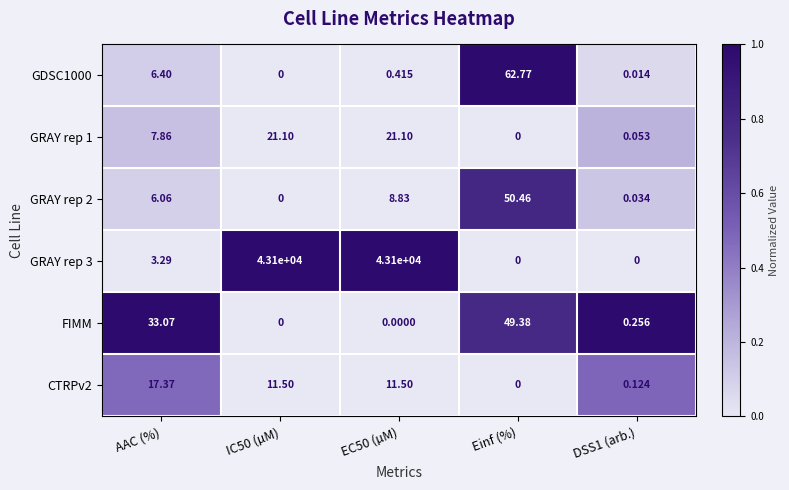

Which series has the largest total across all categories?

GRAY rep 3